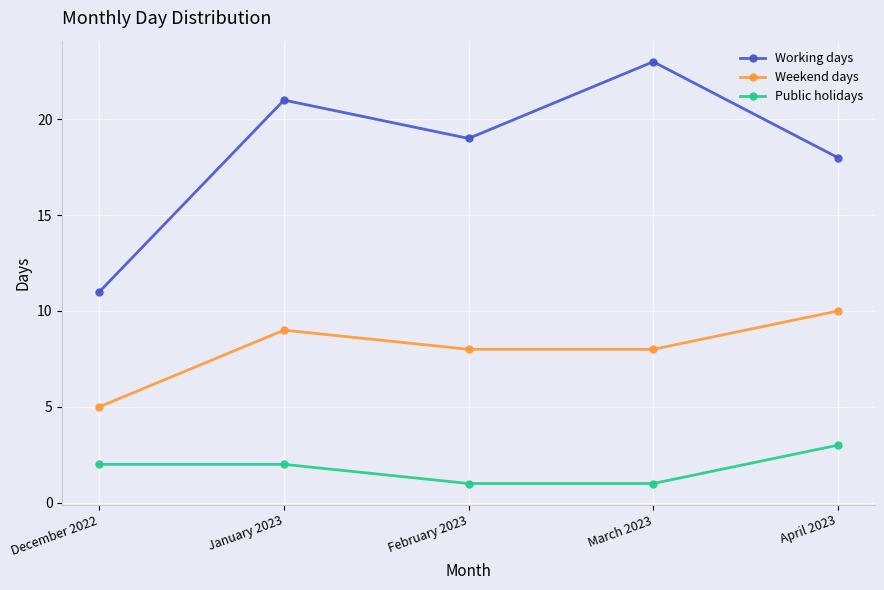

Is it true that Public holidays equals 2 at December 2022?

True